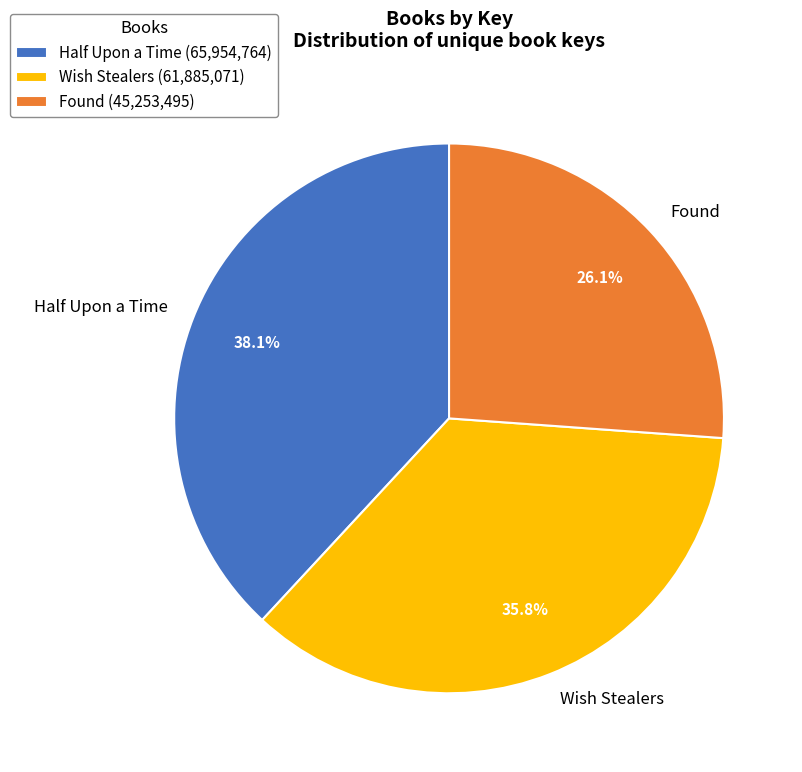

To the nearest percent, what percentage of the pie is Found?

26%